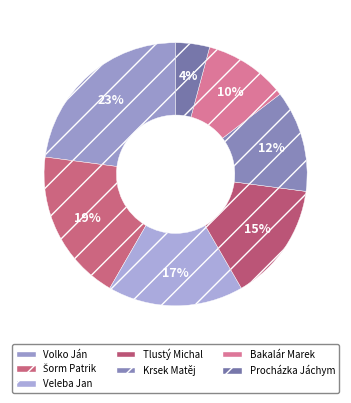

How many slices are in this pie chart?

7